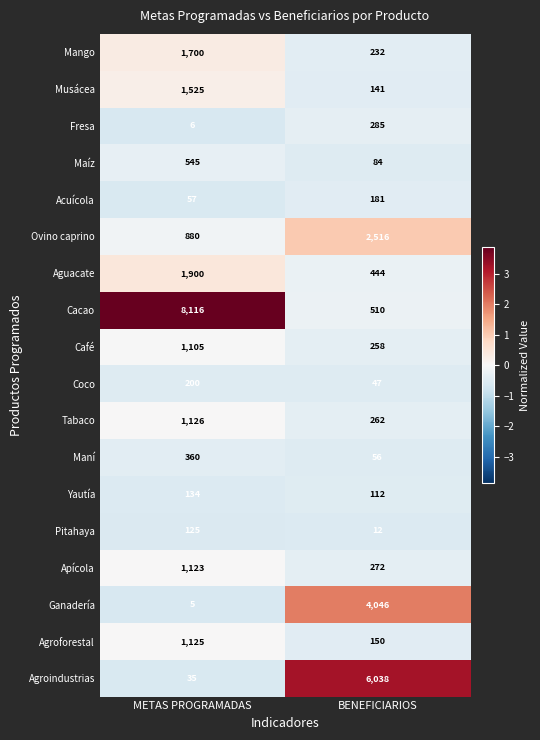

Is it true that Fresa equals 285 at BENEFICIARIOS?

True